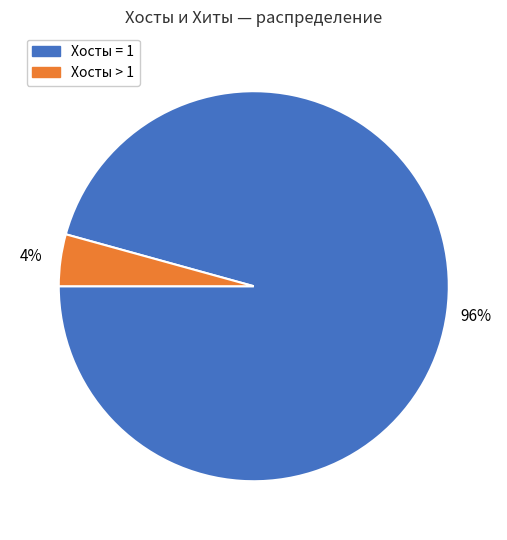

Is the sum of Хосты = 1 and Хосты > 1 greater than half?

Yes